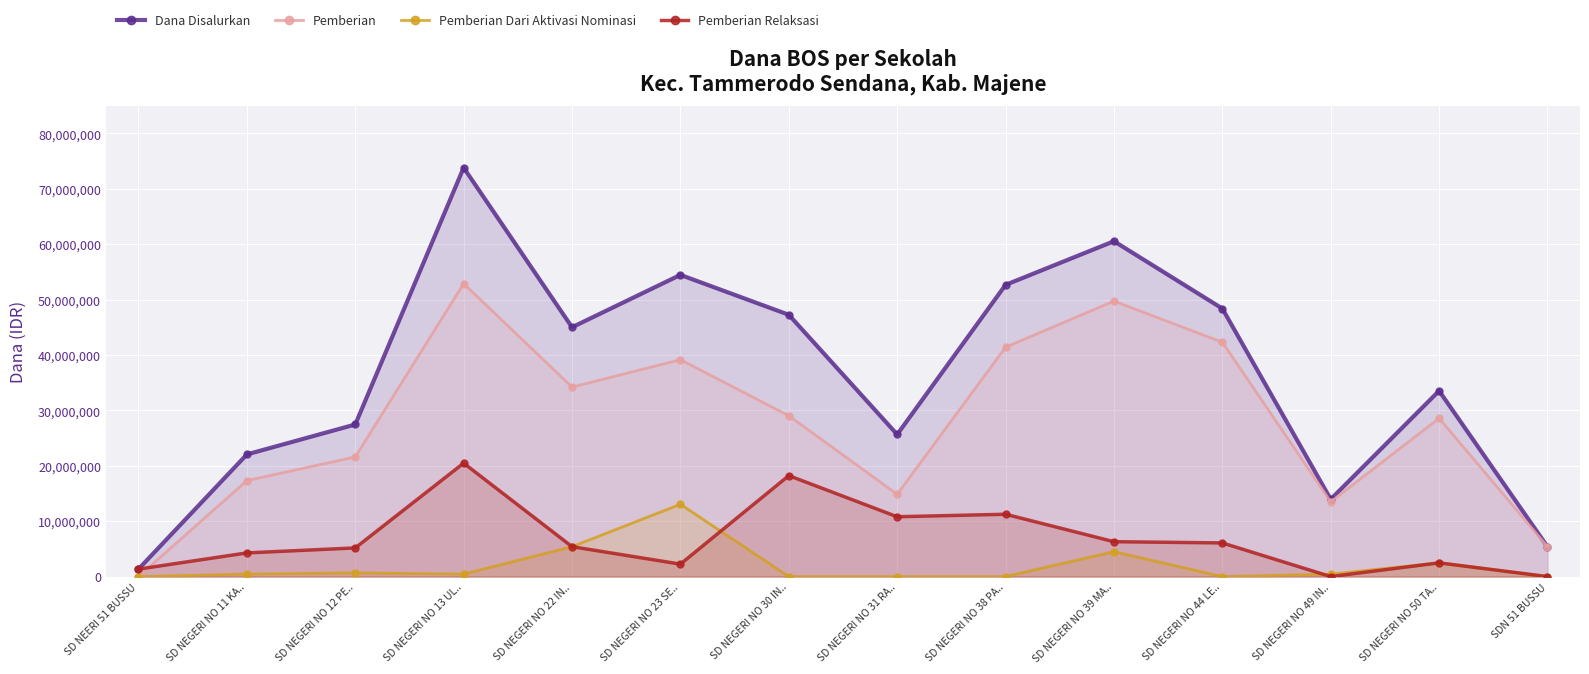

What is the value of the Pemberian point at the 6th from the left?

39150000